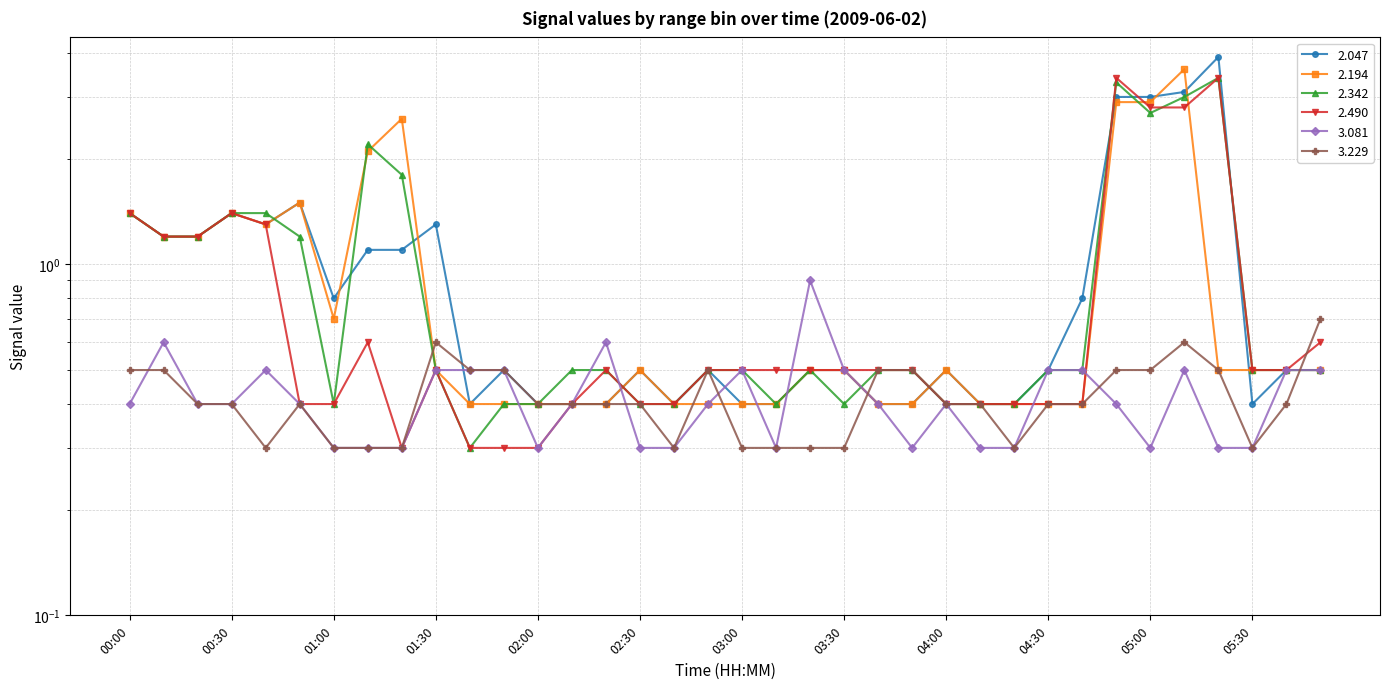

Read the 2.194 value at 04:00.

0.5